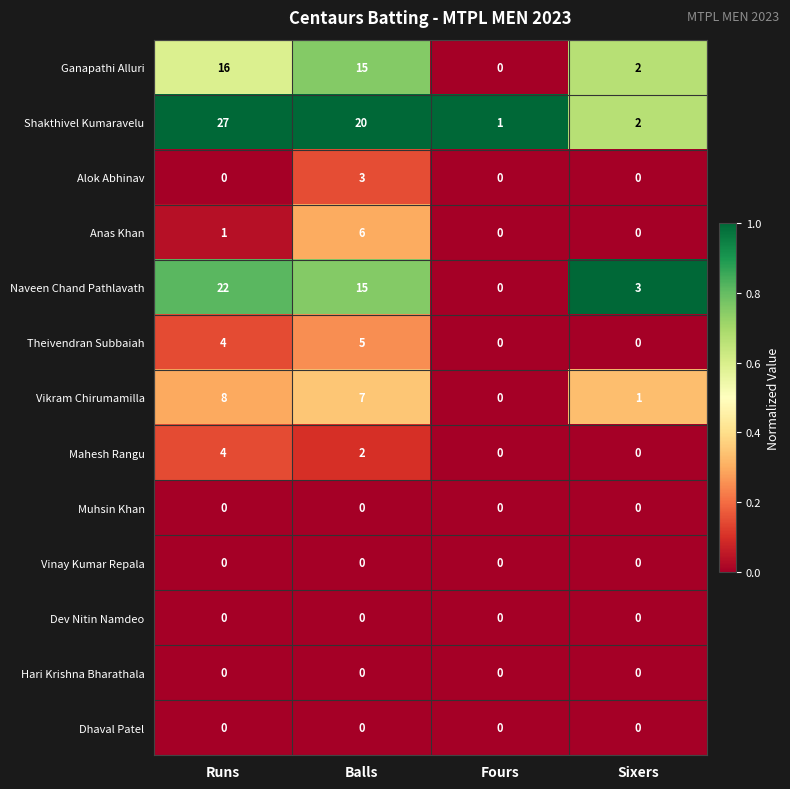

What is the sum of all Mahesh Rangu values?

6